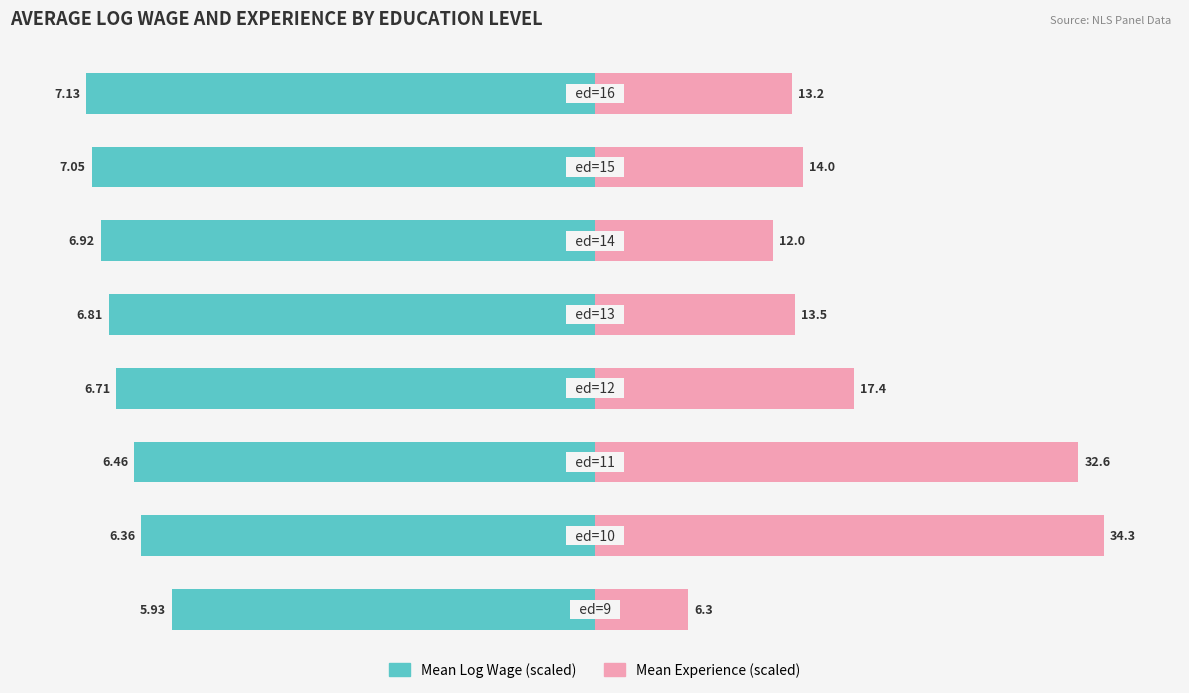

Is it true that Mean Experience (scaled) equals 151.1 at 2?

False